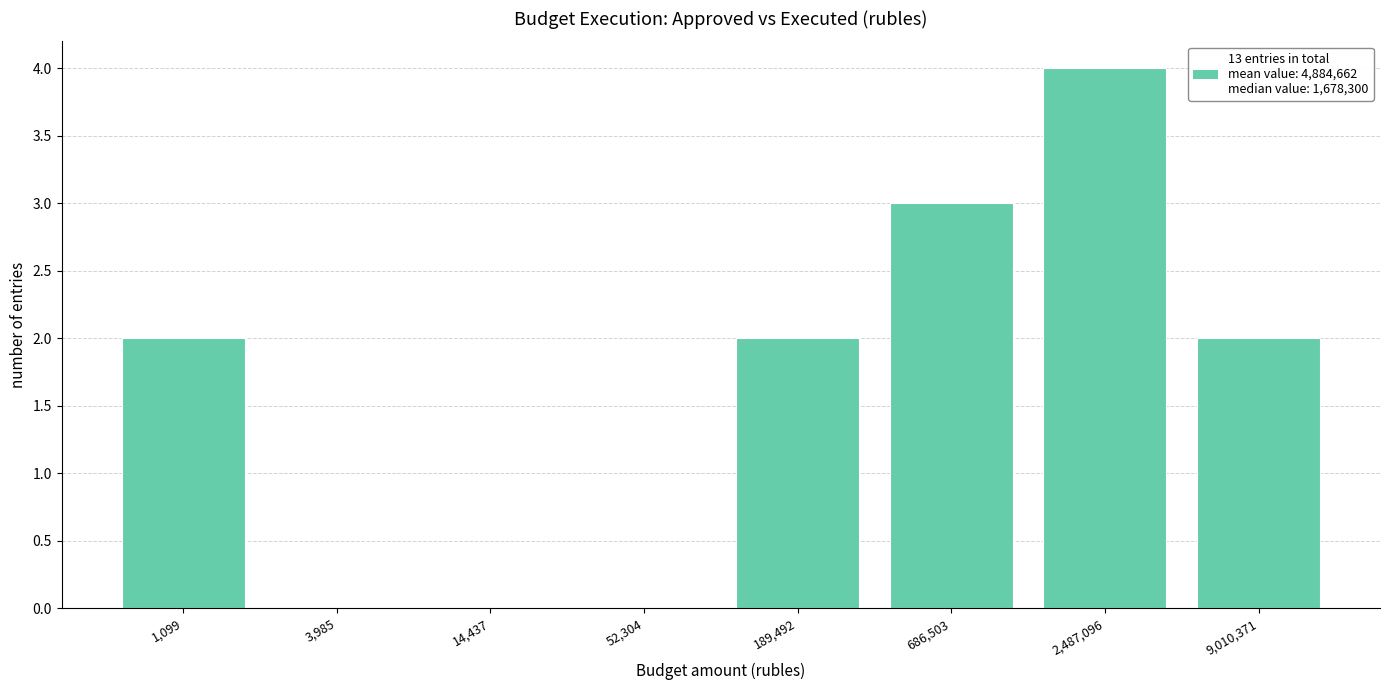

Reading right to left, what are all the values shown in this chart?

9,010,371=2	2,487,096=4	686,503=3	189,492=2	52,304=0	14,437=0	3,985=0	1,099=2